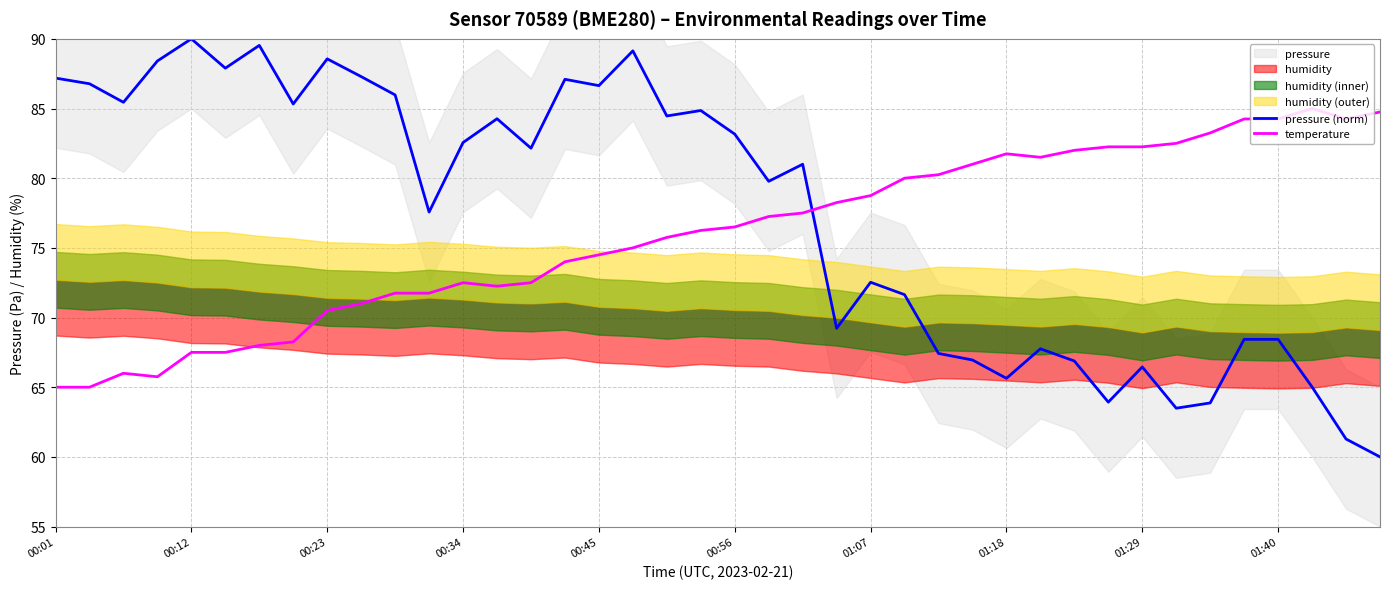

Read the temperature value at 23.

78.2